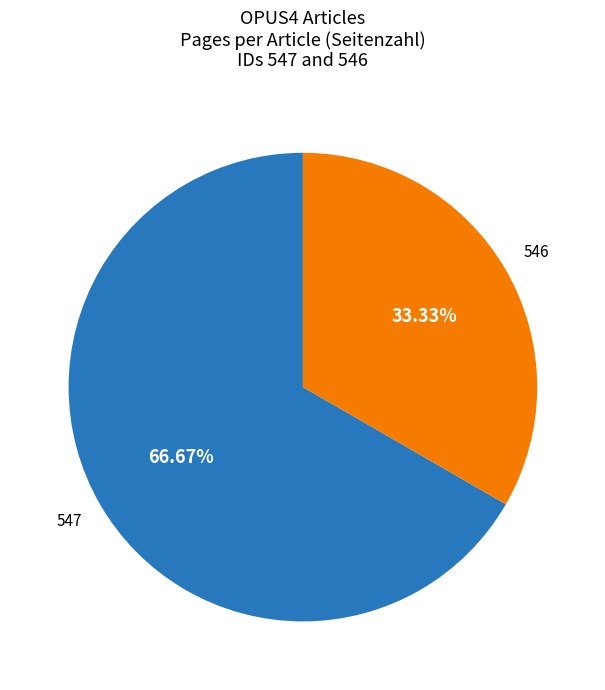

To the nearest percent, what is the difference between the largest and smallest slice percentages?

33%